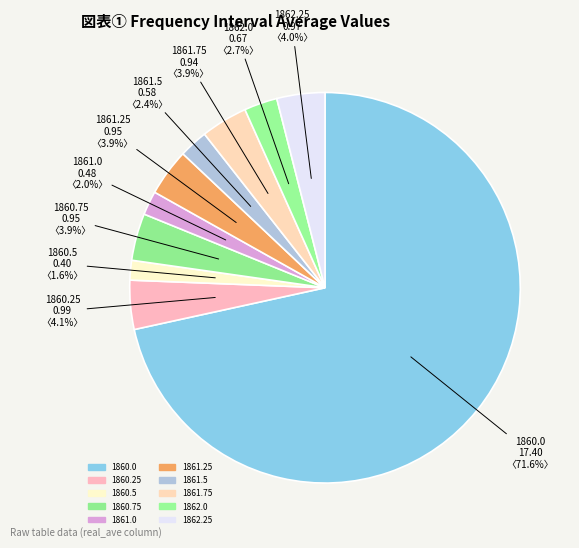

How many slices are in this pie chart?

10